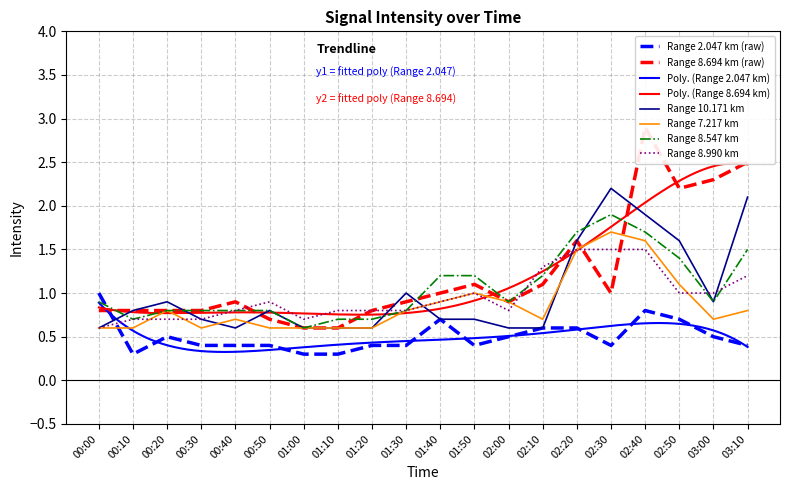

At which category does the chart reach its minimum across all series?

00:10